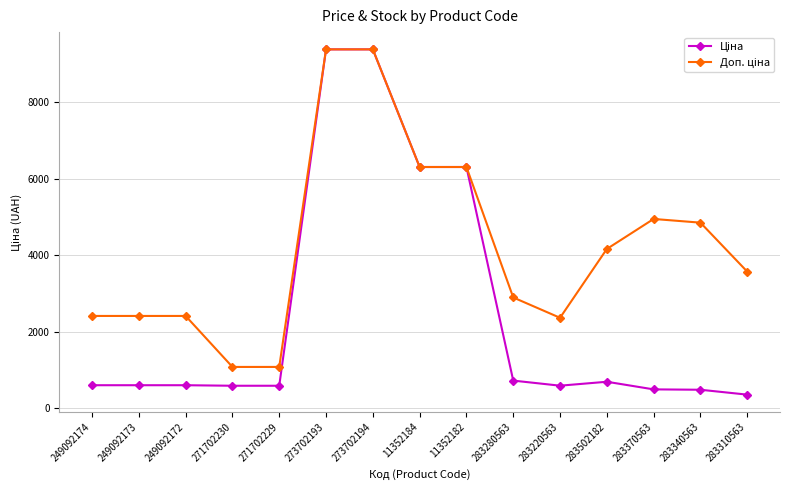

What is the label of the 4th point from the left?

271702230